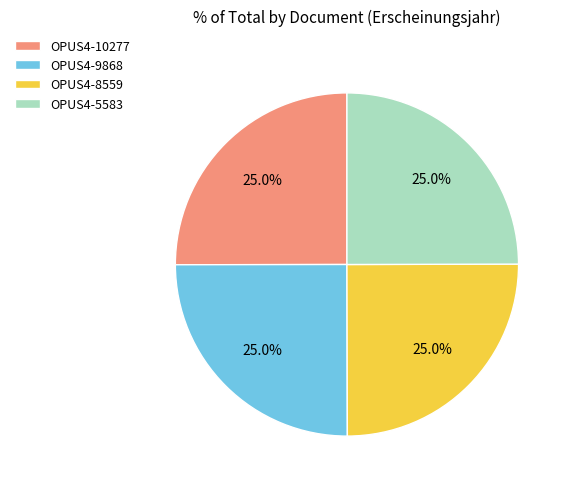

What percentage is NOT represented by OPUS4-8559?

75.0%